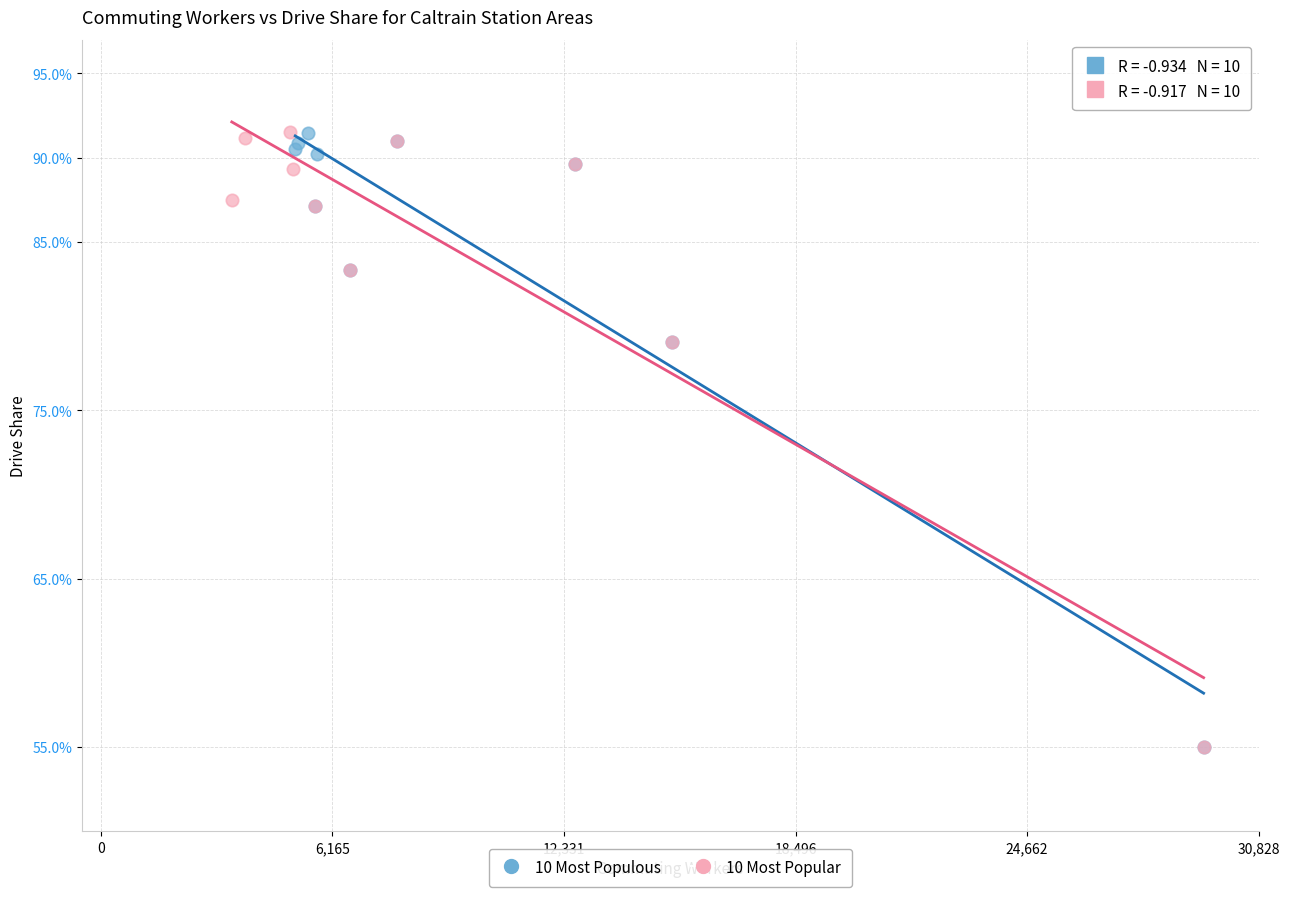

What are all the series names shown in the legend?

10 Most Populous, 10 Most Popular